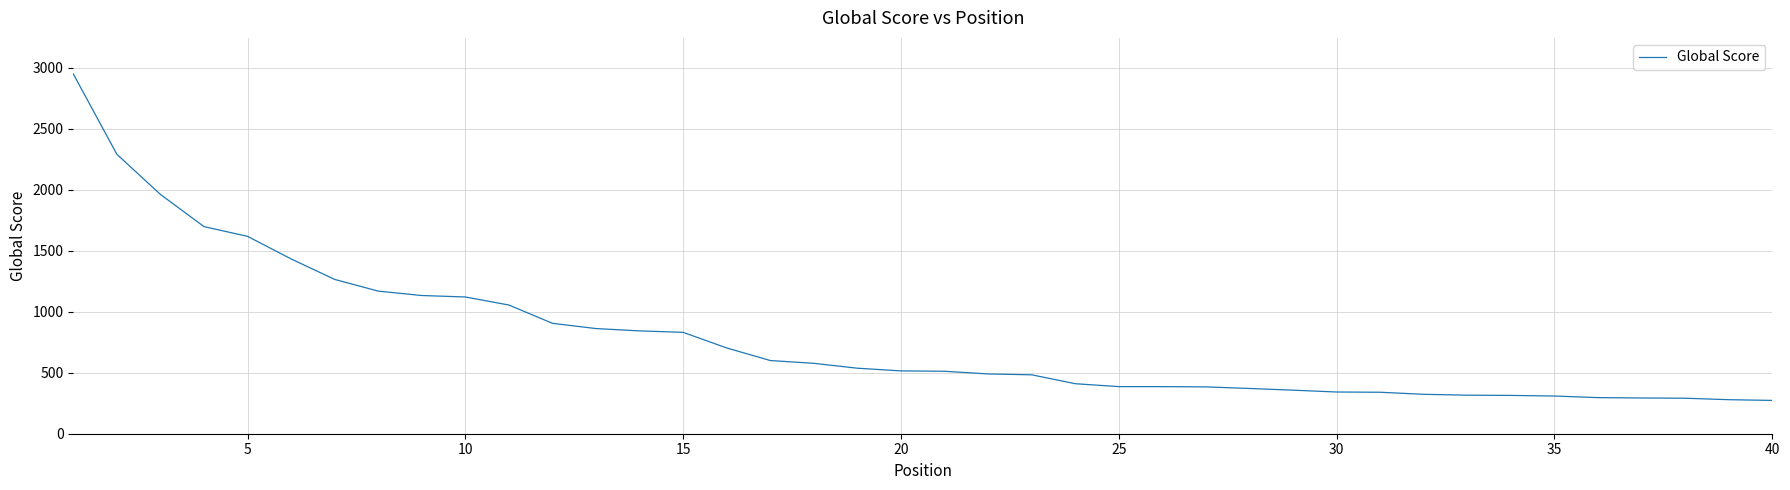

What is the maximum value shown in the chart?

2950